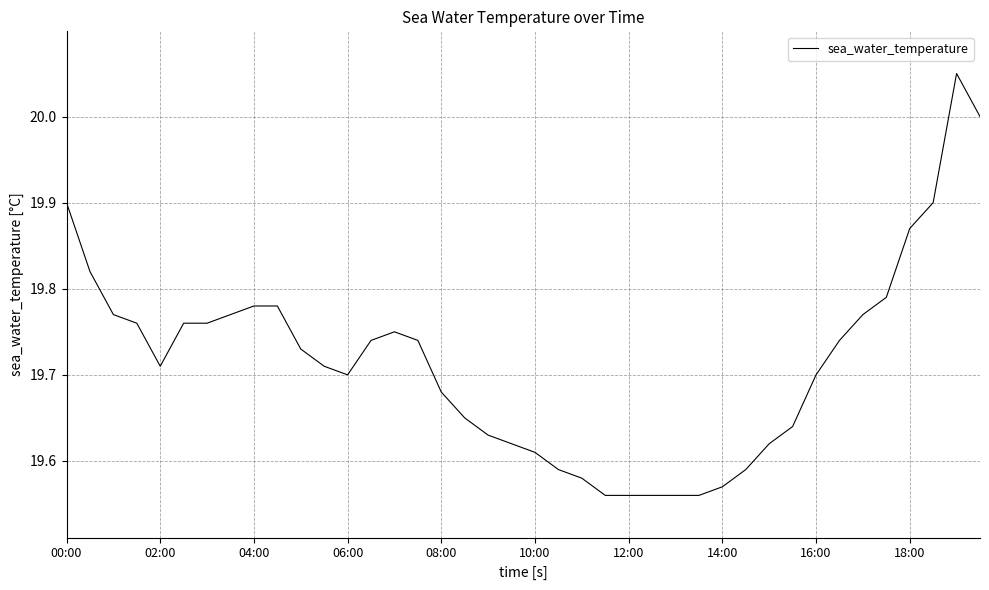

What is the difference between the maximum and minimum values?

0.5